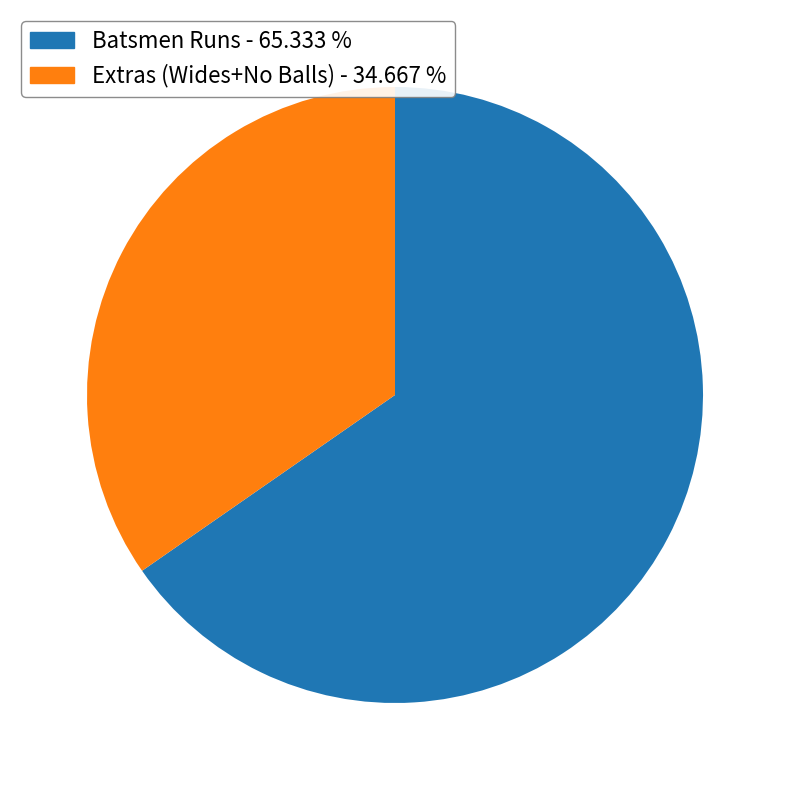

Is there a majority slice in this chart?

Yes